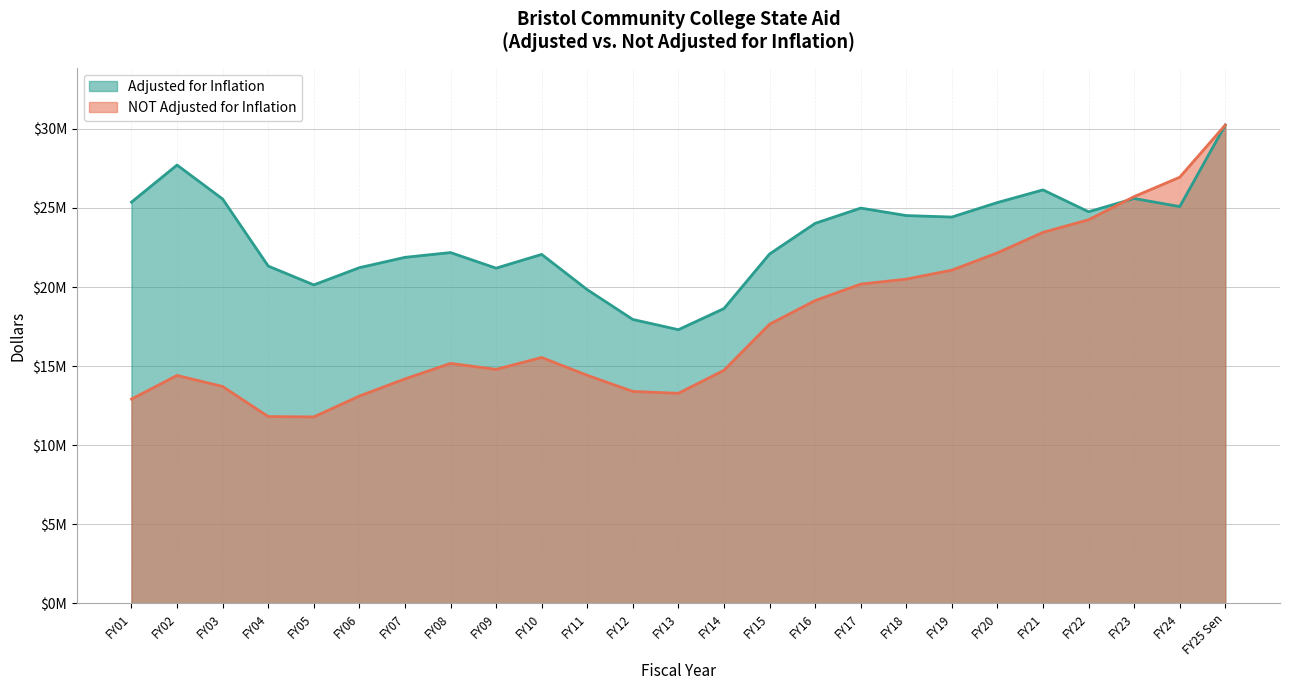

Which series has the largest range (max minus min)?

NOT Adjusted for Inflation